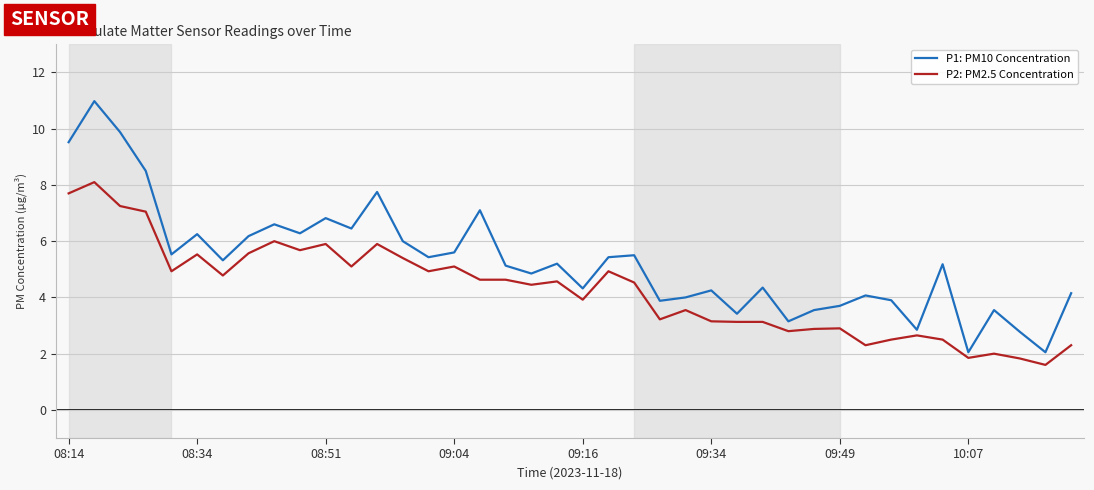

Which series has the widest spread of values?

P1: PM10 Concentration